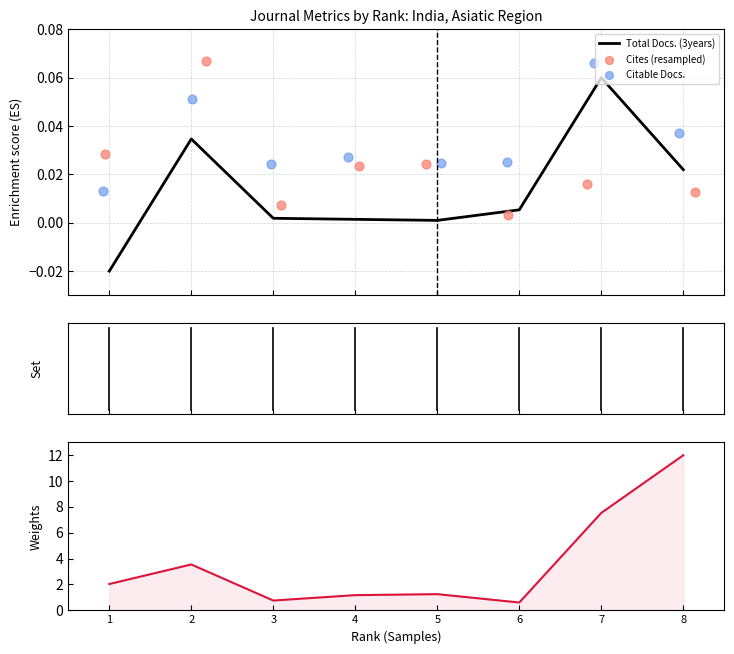

Is the value of Total Docs. (3years) at 3 greater than the value of Total Refs. at 5?

No